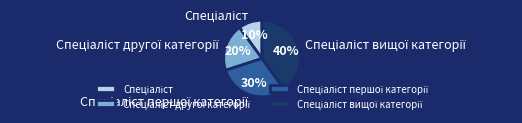

Does any single category account for the majority?

No